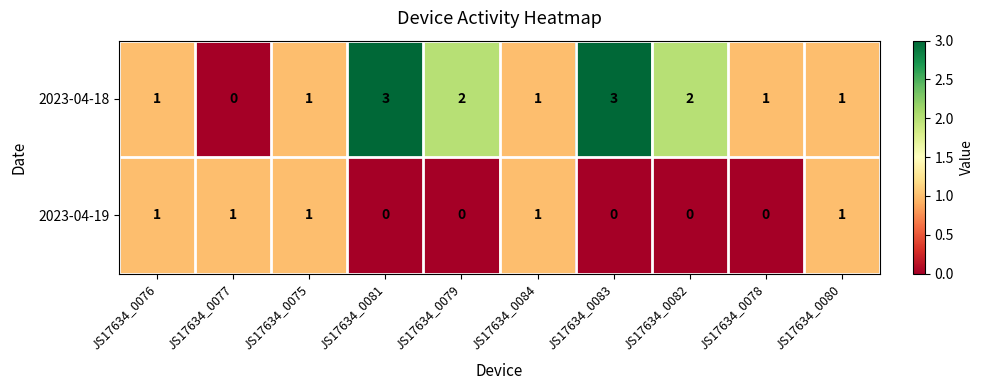

What is the sum of all 2023-04-18 values?

15